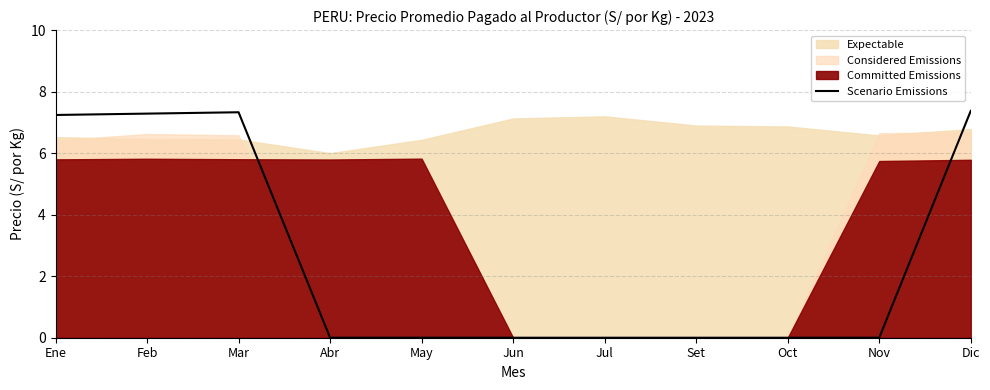

The value at Feb is 4.2. True or false?

False